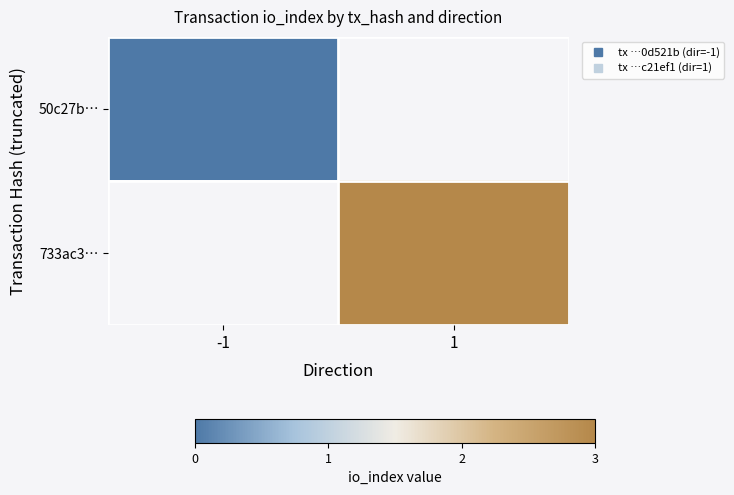

List the series in order of their overall mean, lowest first.

50c27b…, 733ac3…